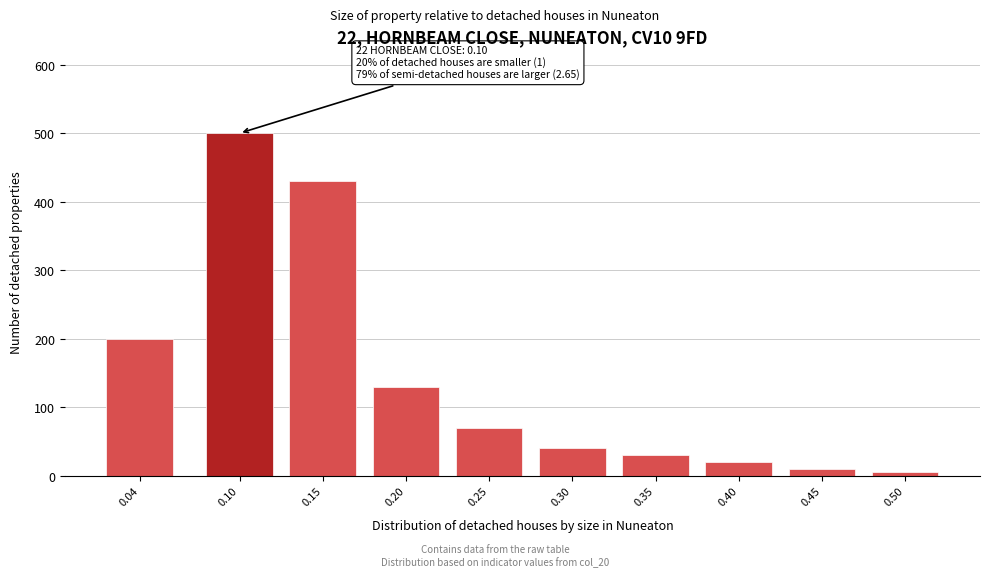

Reading left to right, transcribe all the data shown in this chart.

200	500	430	130	70	40	30	20	10	5